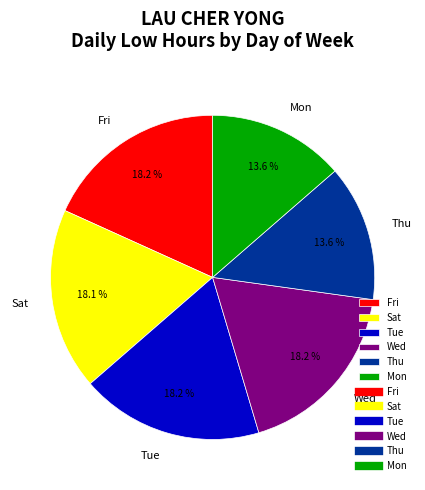

Approximately how many times larger is the value at Tue compared to Thu?

1.3